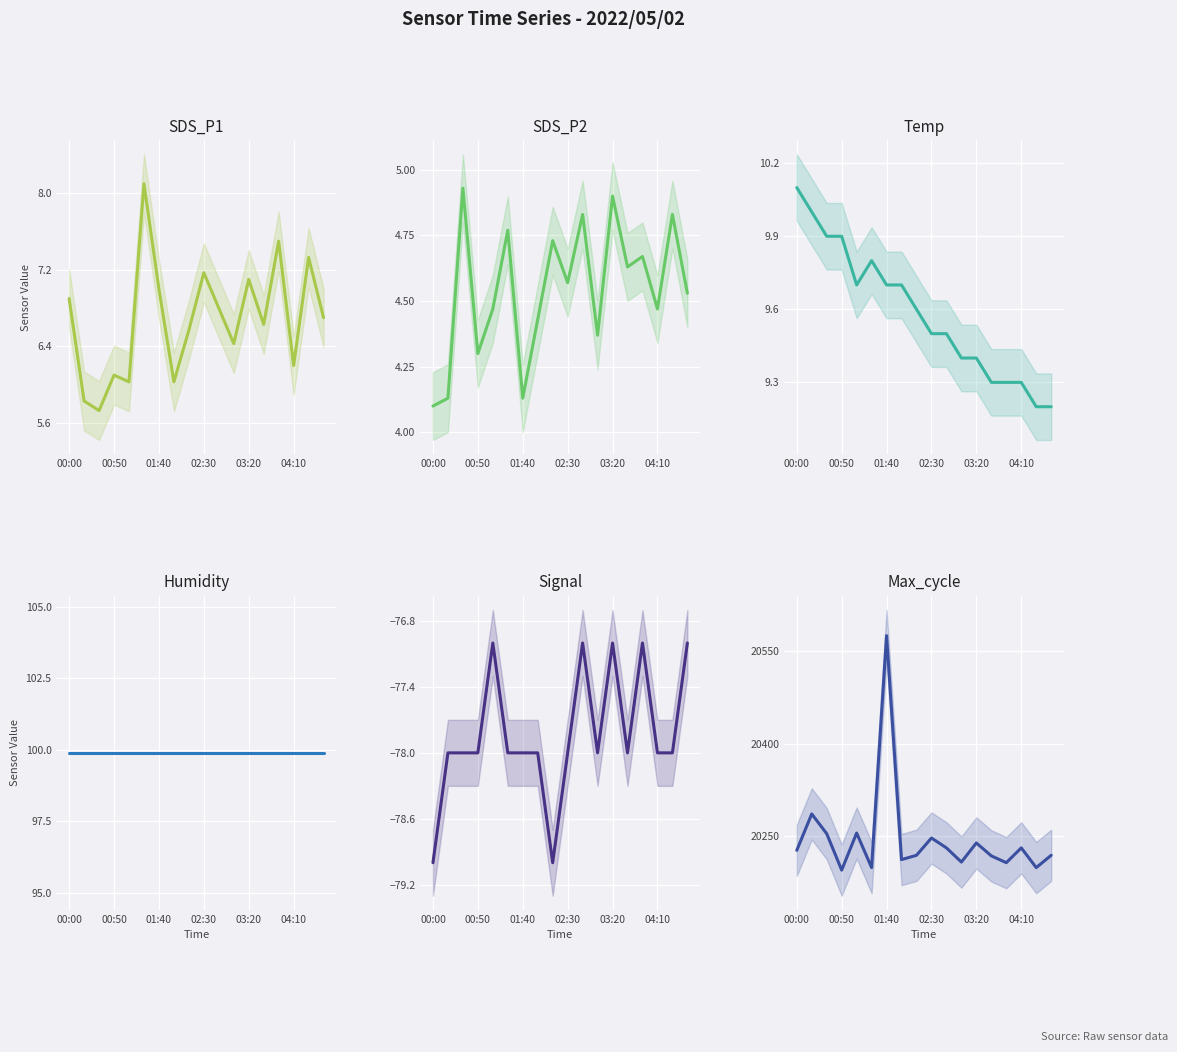

True or false: Max_cycle and Humidity intersect in this chart.

False